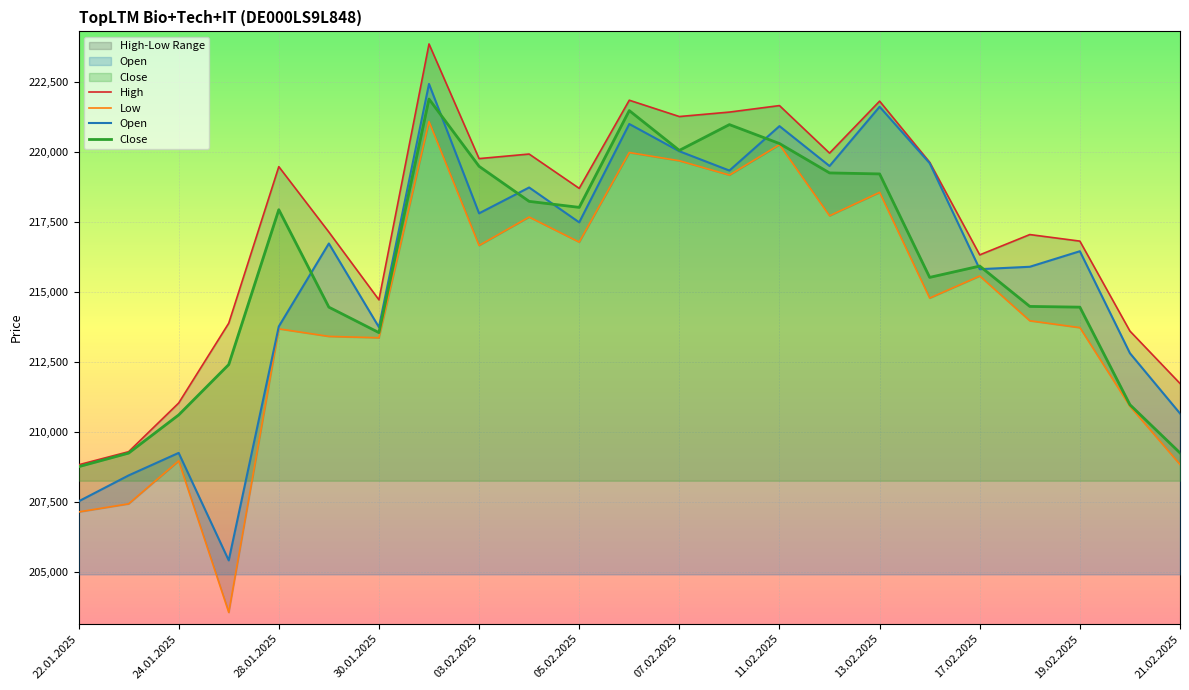

At how many categories does at least one series exceed 215491?

16